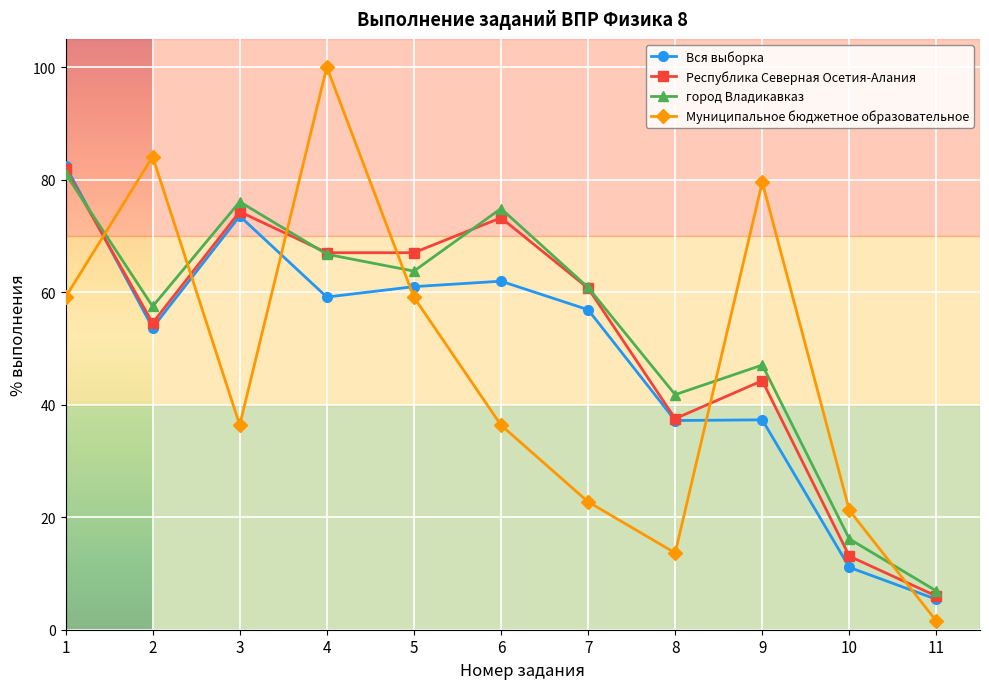

At how many categories does at least one series exceed 39?

9